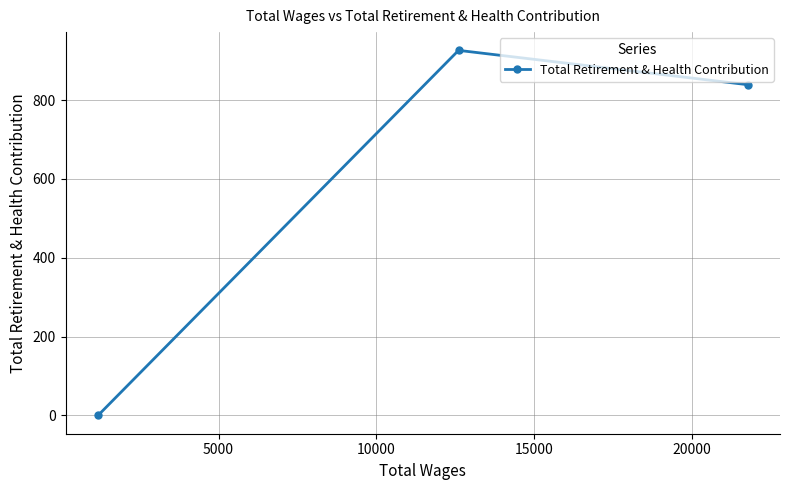

What is the difference between the second highest and minimum values?

839